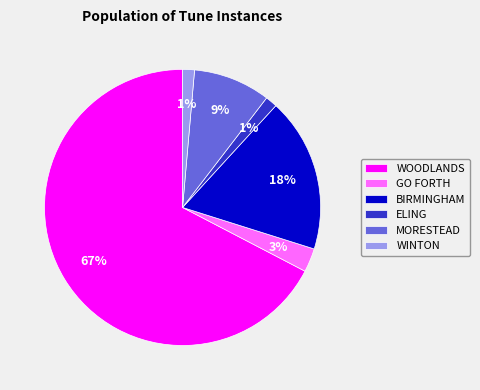

Which category has the biggest portion of the pie?

WOODLANDS